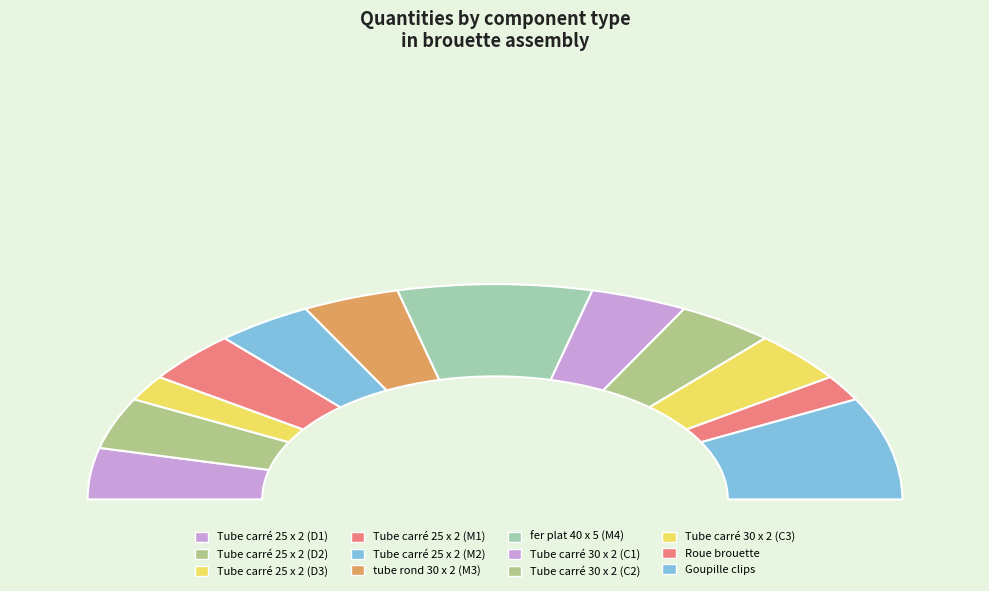

Is it true that Tube carré 25 x 2 (D2) is 8% of the pie?

True